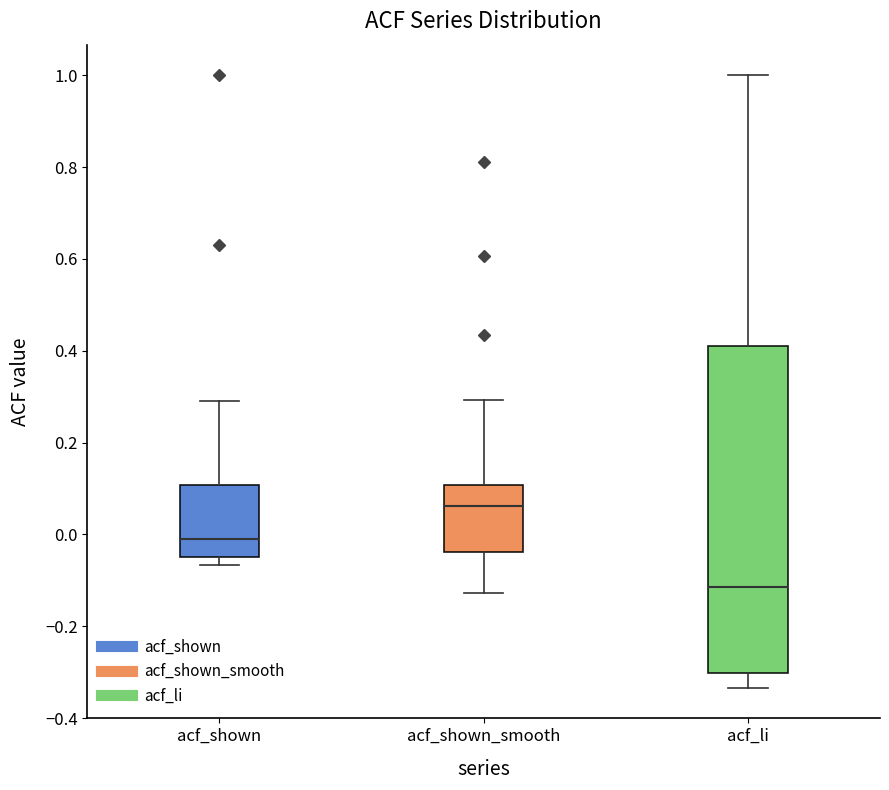

Where is the lower edge of the box for acf_li on the y-axis? The values are not printed on the chart, so give them approximately, as read against the axis.

-0.30